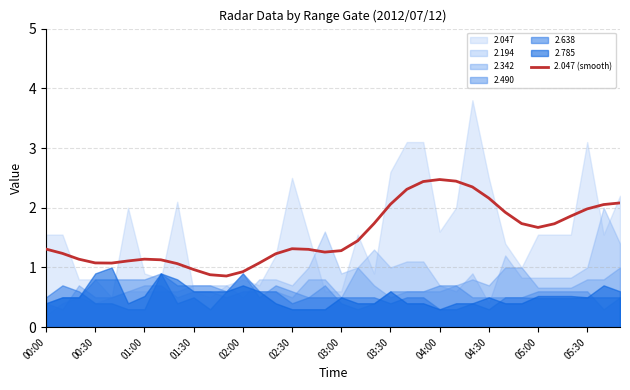

What is the average value?

1.6